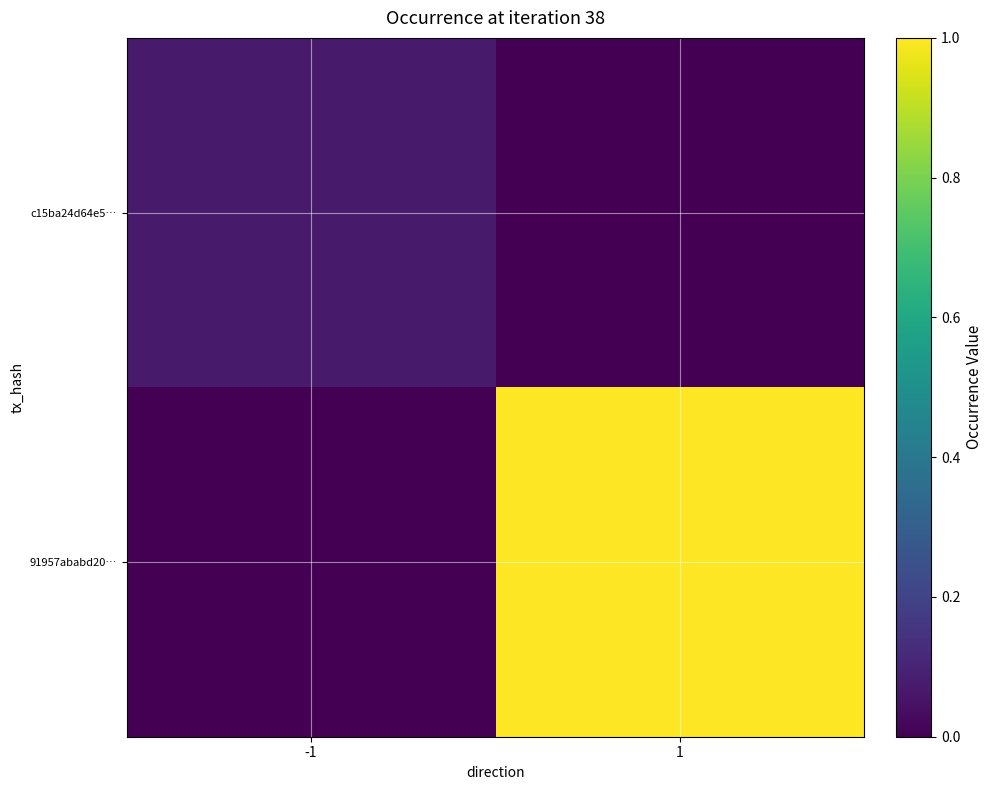

At which category is the sum across all series the highest?

1